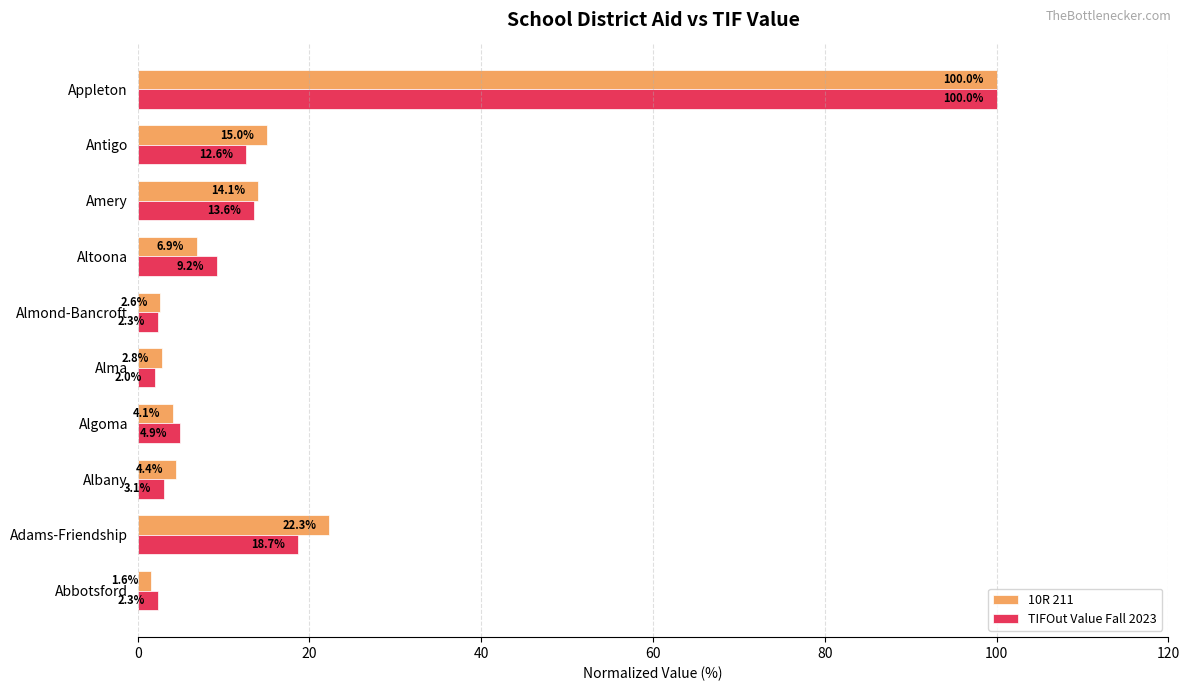

List the series in order of their overall mean, highest first.

10R 211, TIFOut Value Fall 2023